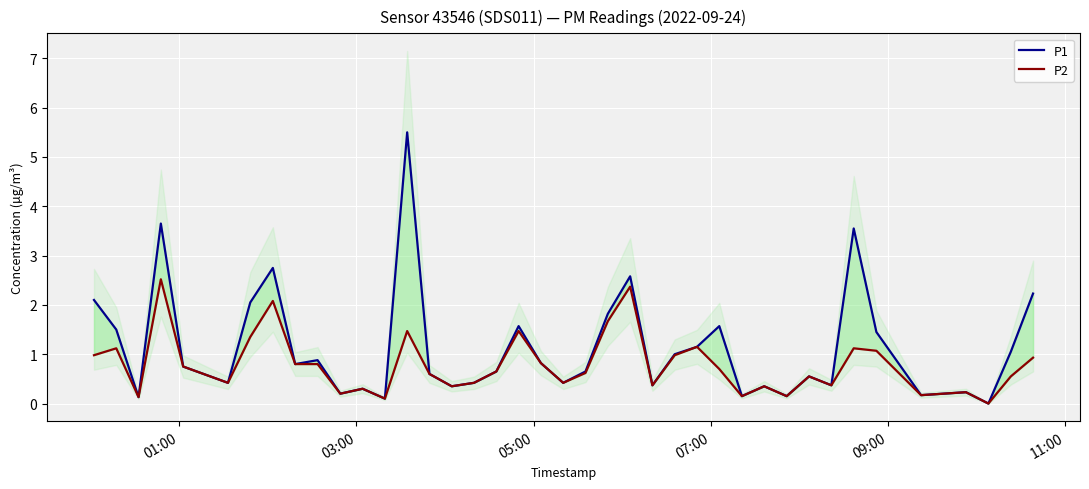

True or false: P1 has a value of 0.5 at 32.

False